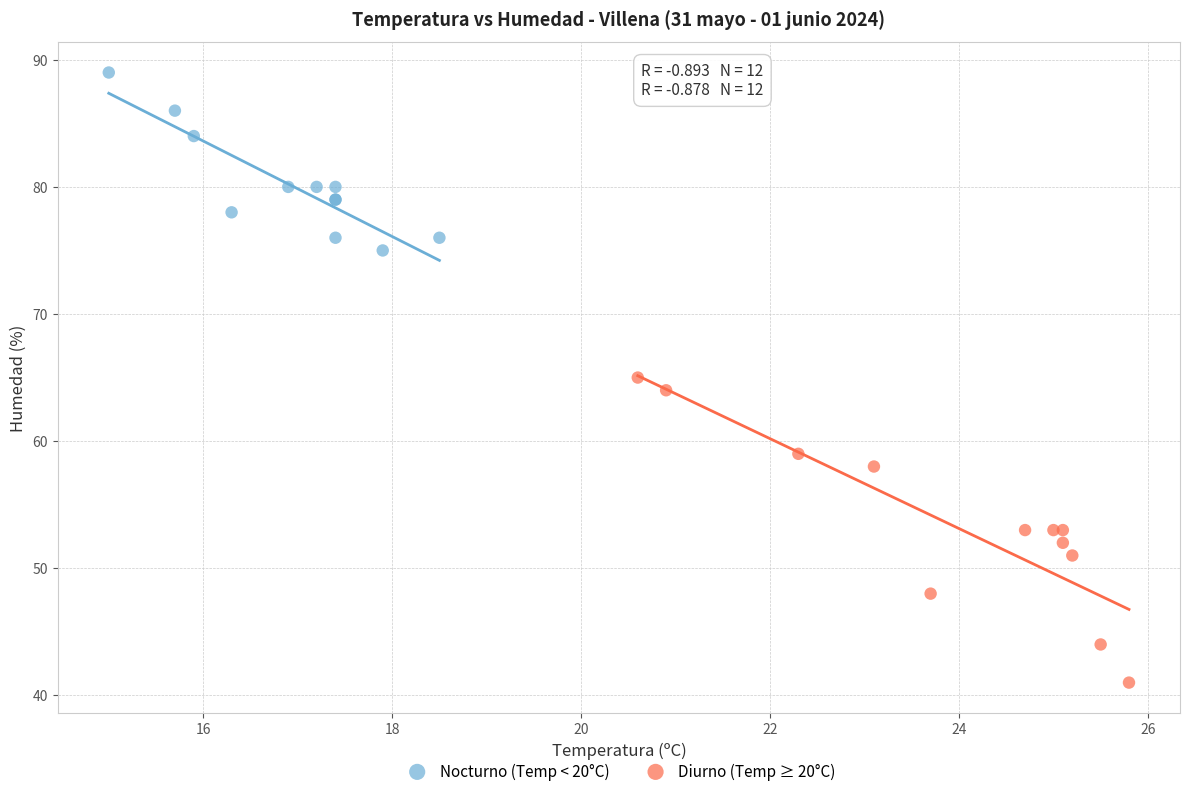

Which series has the widest spread of Y values?

Diurno (Temp ≥ 20°C)